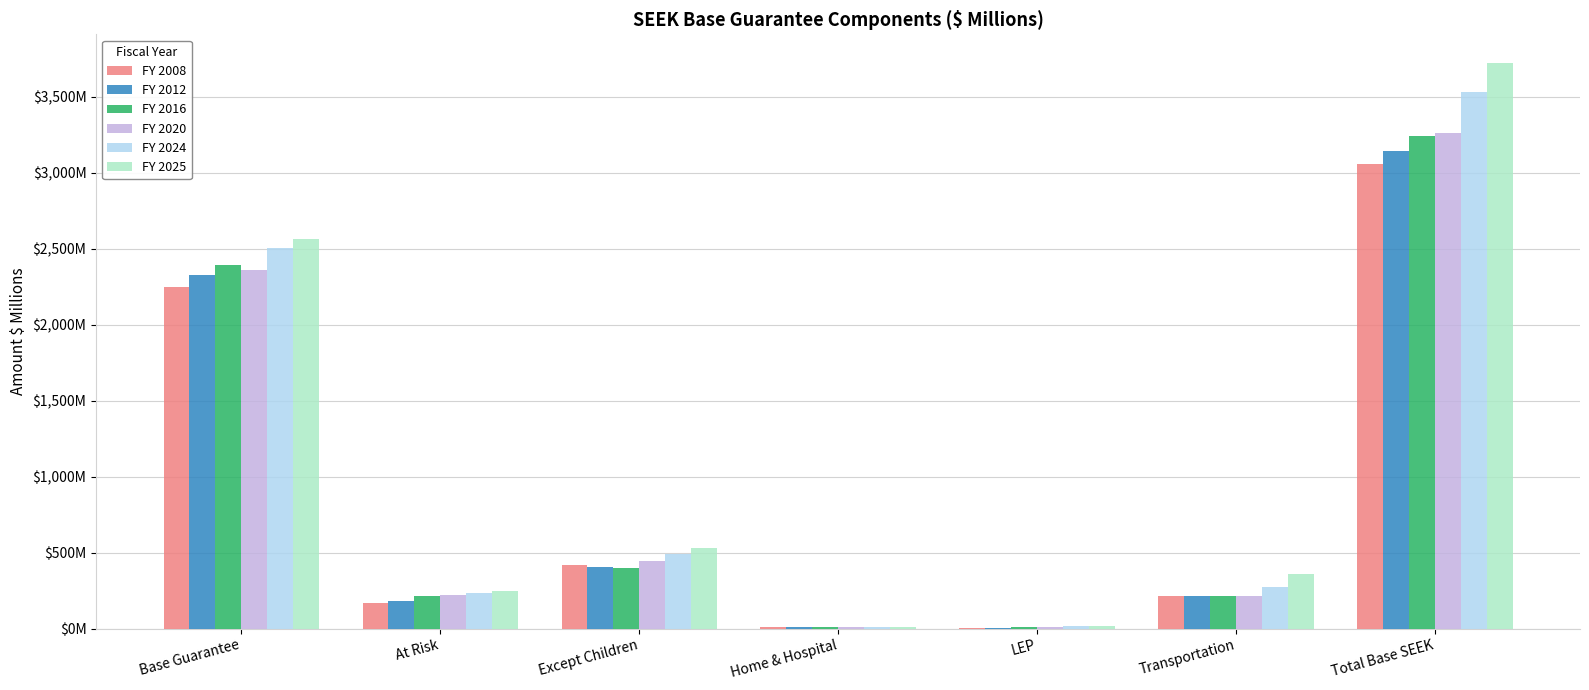

At which category is the sum across all series the highest?

Total Base SEEK